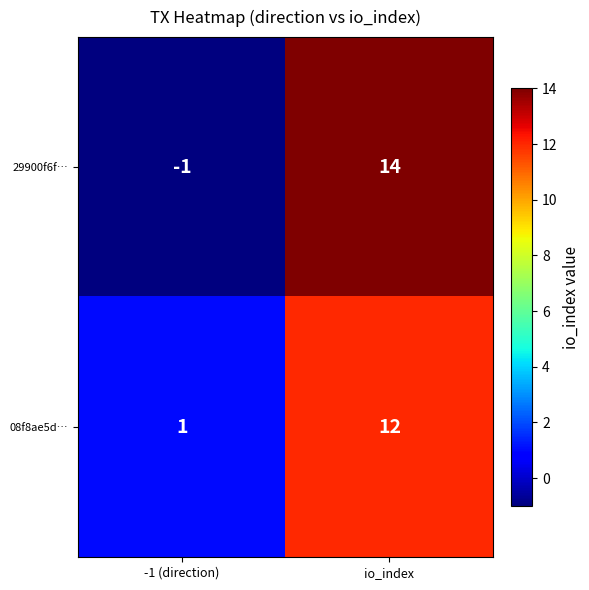

Reading right to left, extract all data points from this chart.

29900f6f…: 14	-1
08f8ae5d…: 12	1